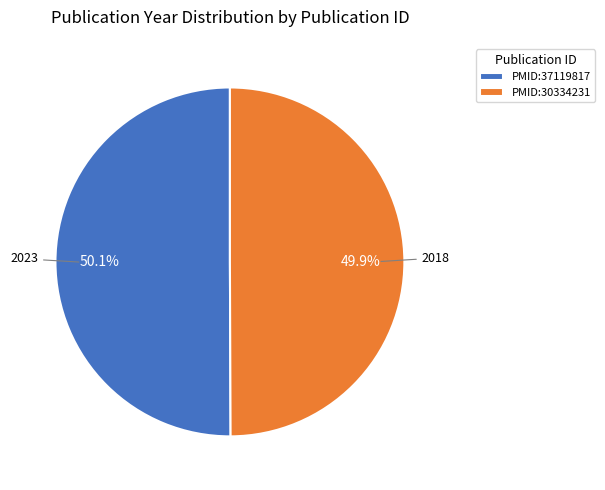

Does any single category account for the majority?

Yes